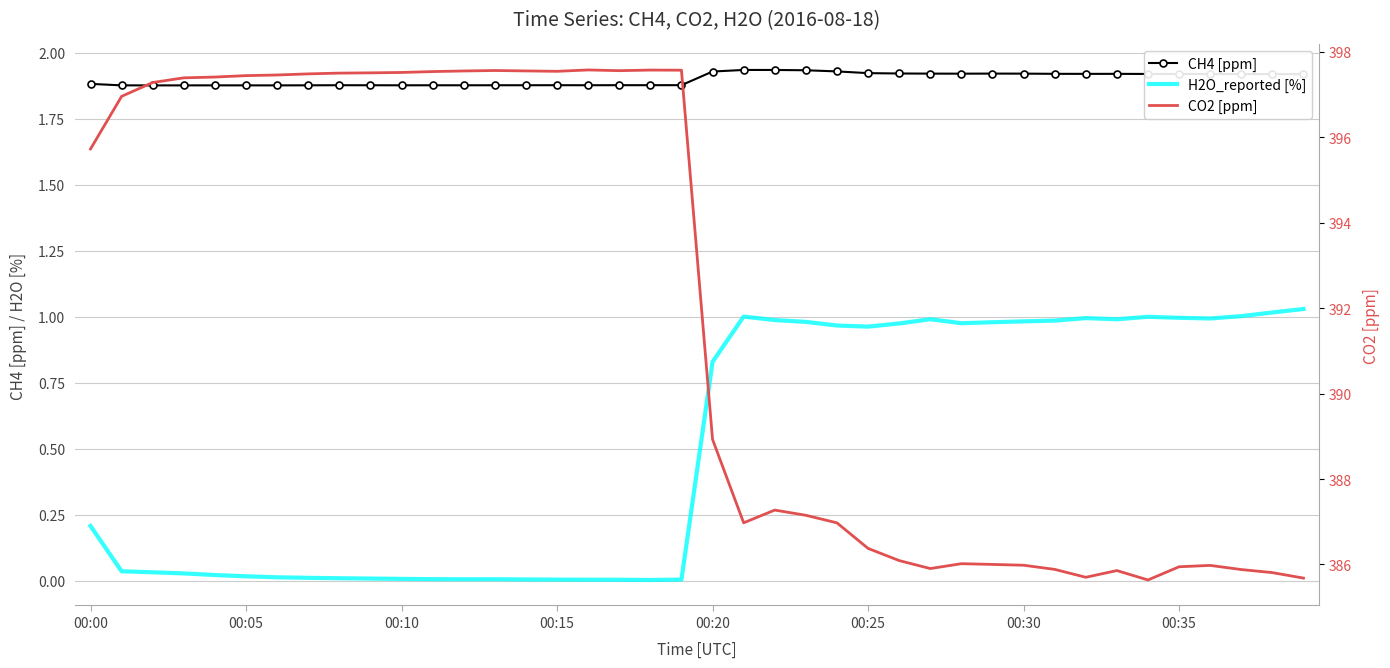

True or false: CH4 [ppm] has more than 2 interior local peaks.

True